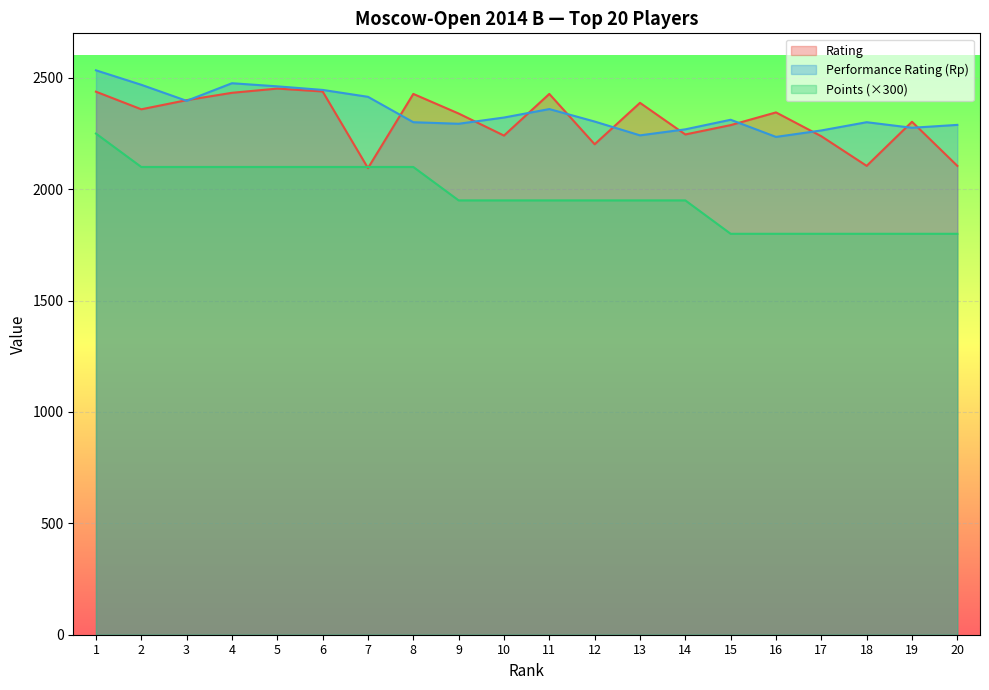

What is the difference between the Rp values at 15 and 16?

77